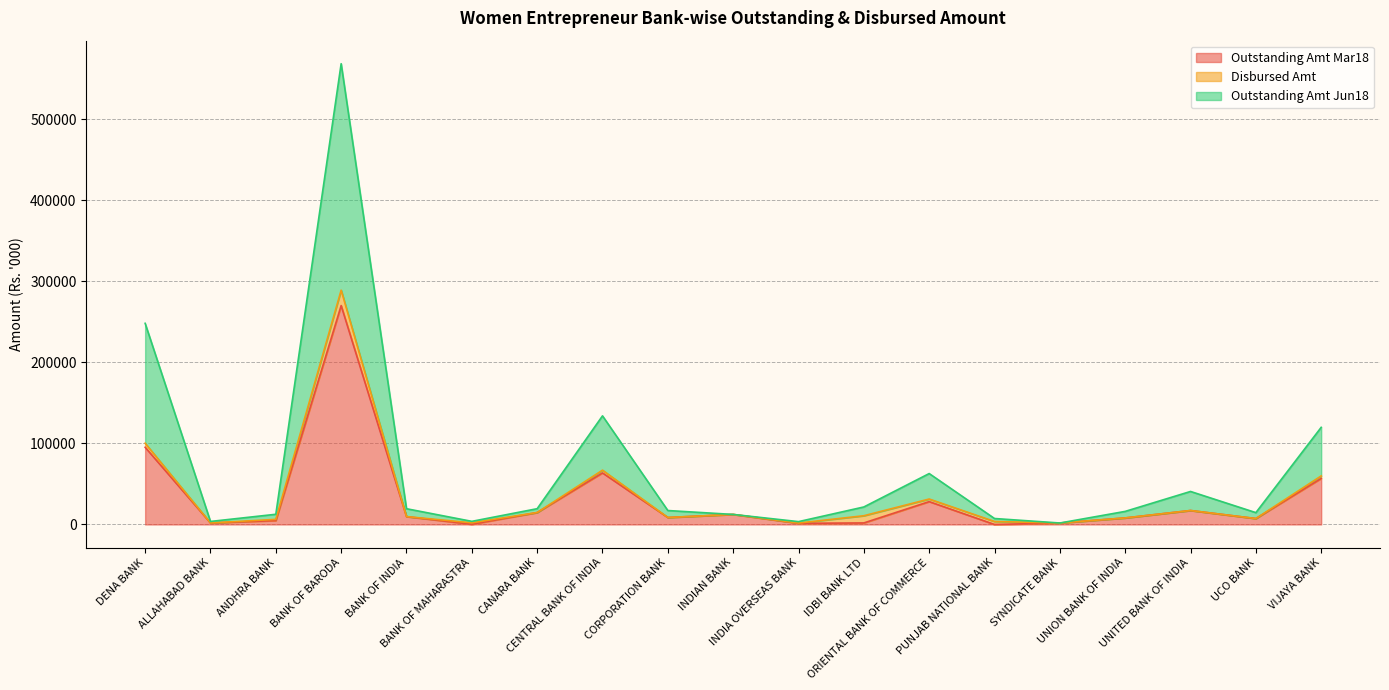

List the labels in order of Outstanding Amt Jun18 value, smallest first.

SYNDICATE BANK, INDIA OVERSEAS BANK, ALLAHABAD BANK, BANK OF MAHARASTRA, PUNJAB NATIONAL BANK, INDIAN BANK, ANDHRA BANK, UCO BANK, UNION BANK OF INDIA, CORPORATION BANK, BANK OF INDIA, CANARA BANK, IDBI BANK LTD, UNITED BANK OF INDIA, ORIENTAL BANK OF COMMERCE, VIJAYA BANK, CENTRAL BANK OF INDIA, DENA BANK, BANK OF BARODA